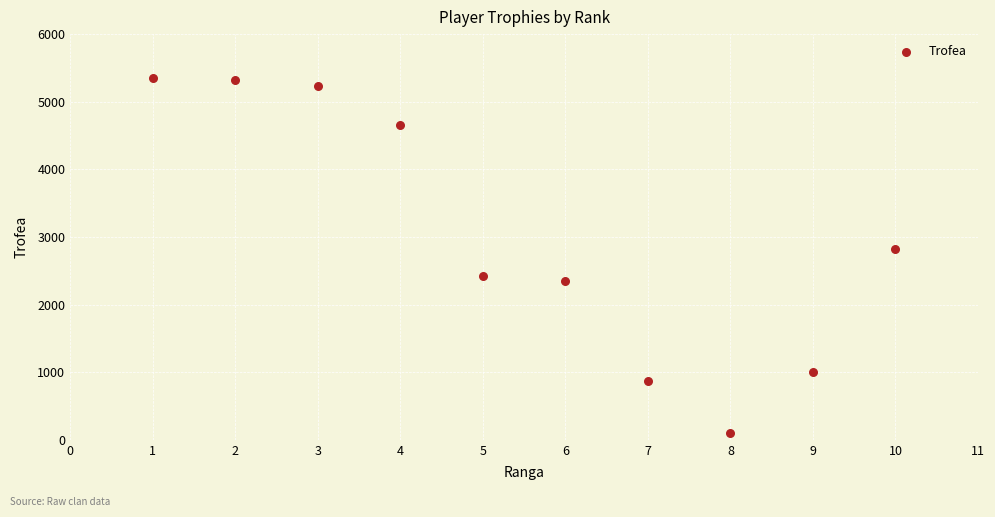

What is the range of X values (max minus min)?

9